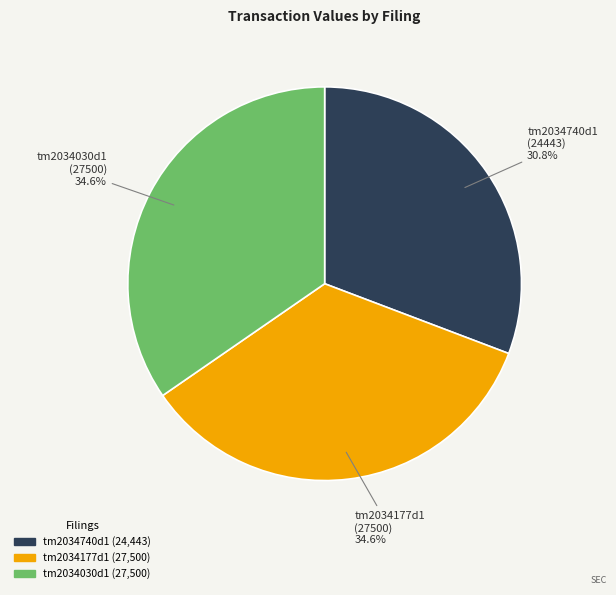

Count the number of slices in the pie.

3